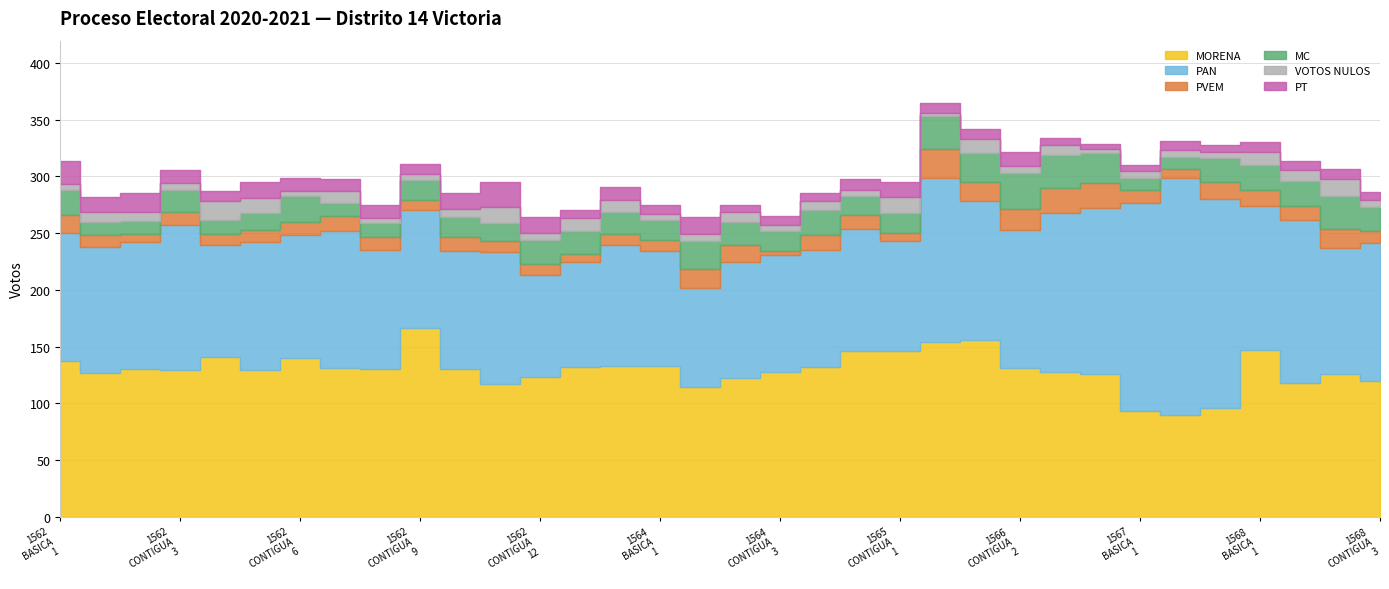

Which series ends up on top after the final intersection of PT and PVEM?

PVEM